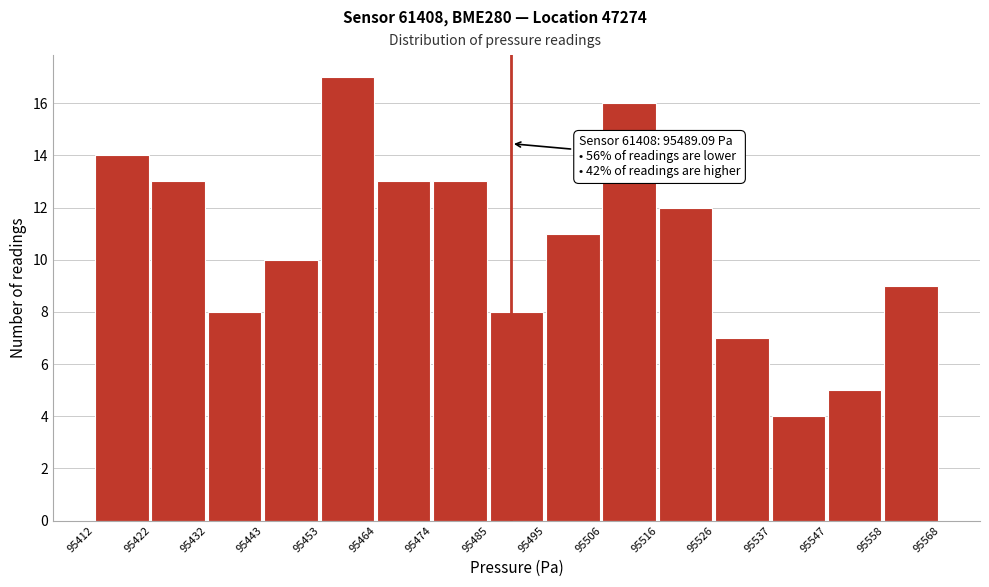

Over which range of the x-axis is the bar tallest?

95453 to 95464